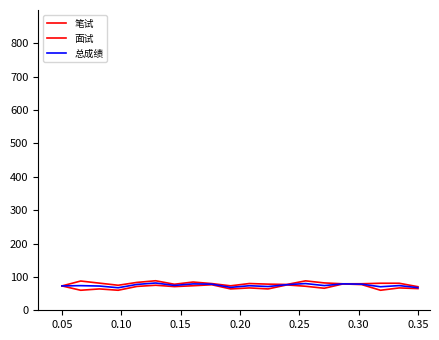

Does the chart display data point markers on the line(s)?

No